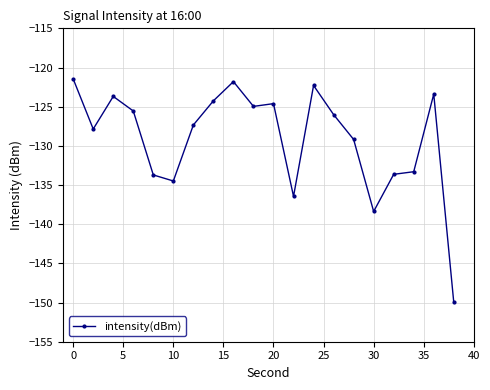

What is the smallest value displayed?

-150.0